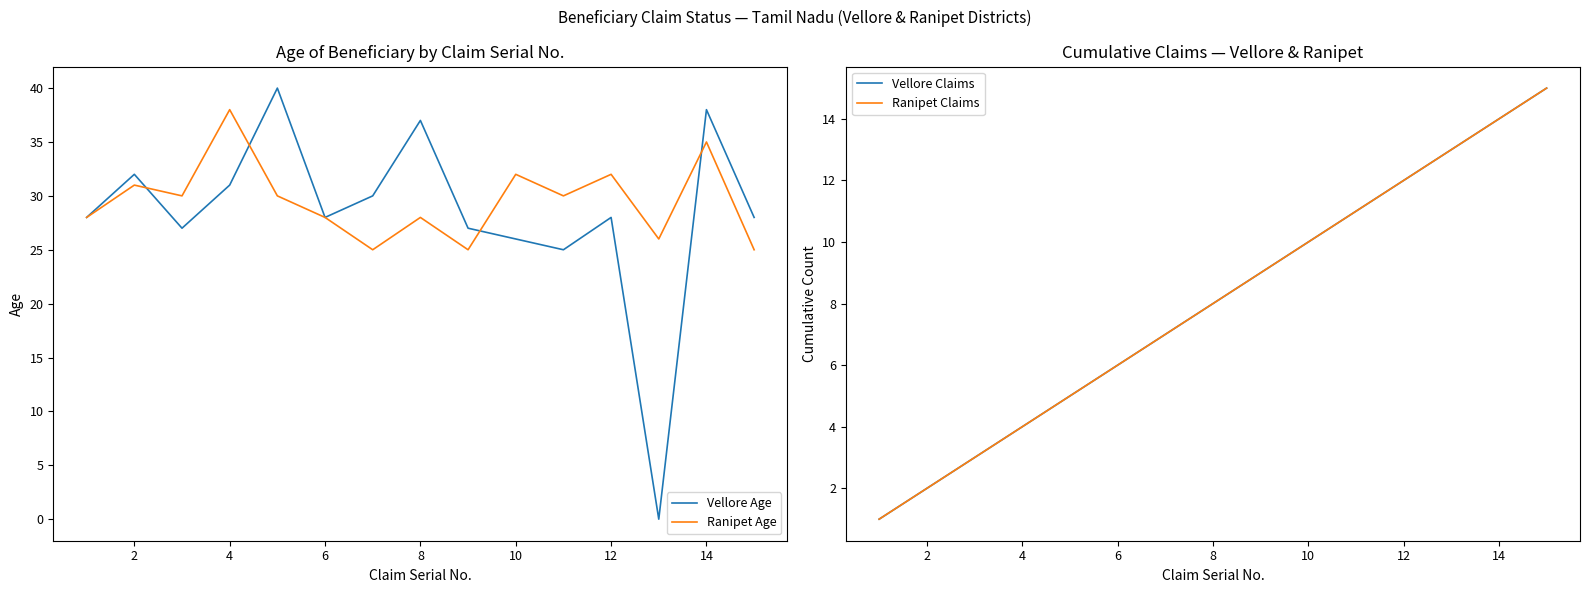

Which series ends up on top after the final intersection of Vellore Claims and Vellore Age?

Vellore Age